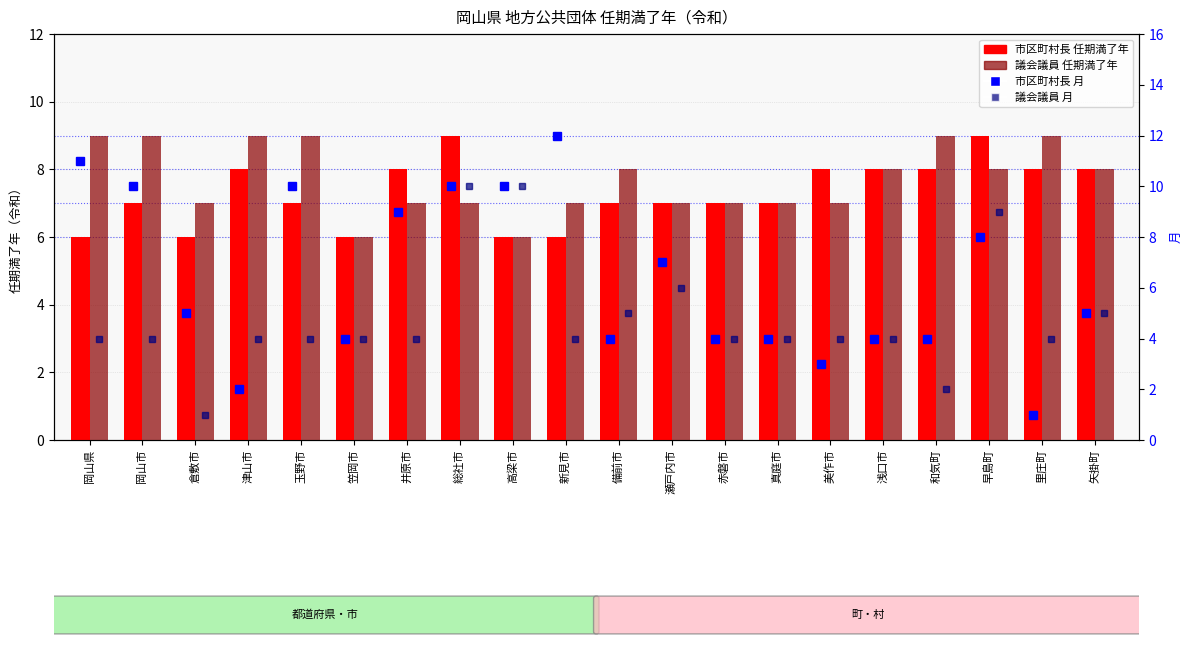

List the labels in order of 議会議員 任期満了年 value, largest first.

岡山県, 岡山市, 津山市, 玉野市, 和気町, 里庄町, 備前市, 浅口市, 早島町, 矢掛町, 倉敷市, 井原市, 総社市, 新見市, 瀬戸内市, 赤磐市, 真庭市, 美作市, 笠岡市, 高梁市